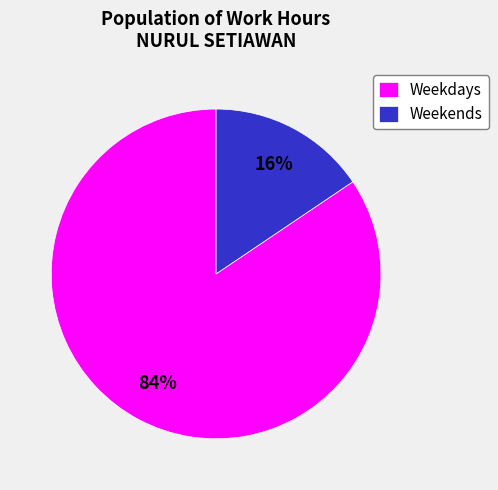

What percentage is the Weekends slice, to the nearest percent?

16%